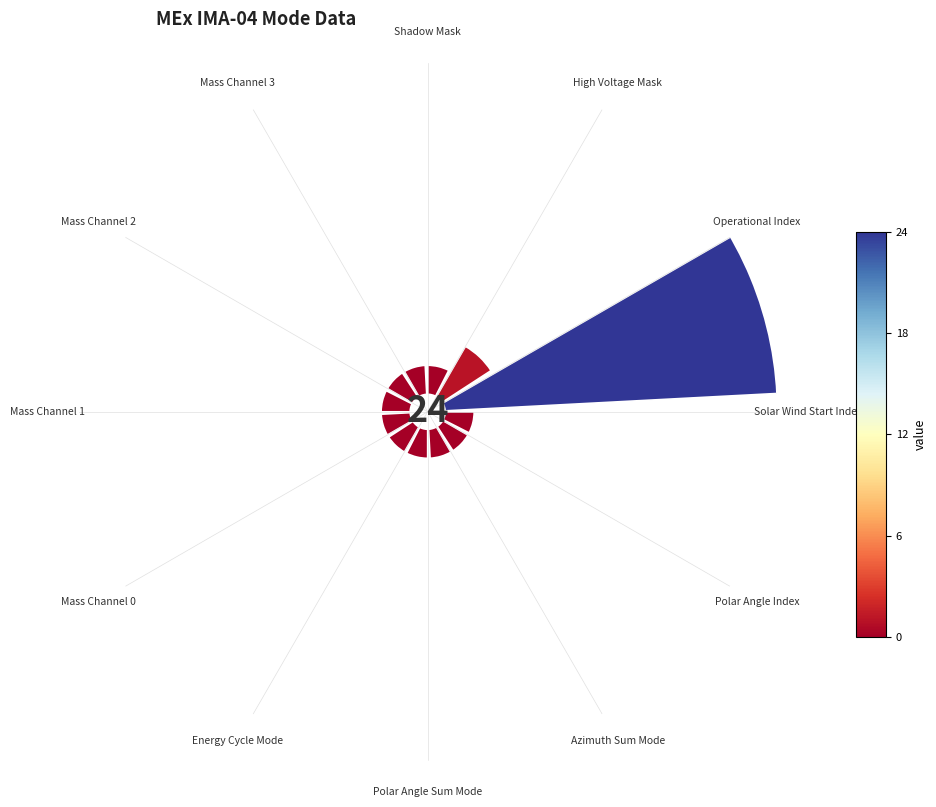

To the nearest percent, what percentage of the pie is Polar Angle Index?

2%